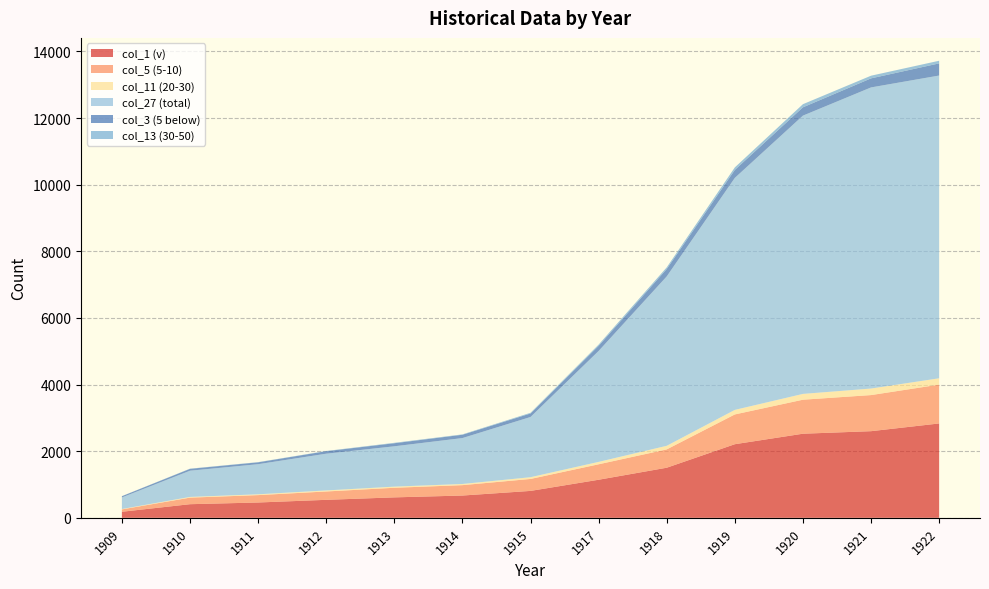

Reading left to right, what are all the values shown in this chart?

col_1 (v): 1909=182	1910=409	1911=460	1912=540	1913=614	1914=669	1915=808	1917=1143	1918=1504	1919=2210	1920=2525	1921=2601	1922=2833
col_5 (5-10): 1909=71	1910=197	1911=222	1912=251	1913=288	1914=312	1915=359	1917=464	1918=550	1919=894	1920=1021	1921=1084	1922=1166
col_11 (20-30): 1909=11	1910=21	1911=24	1912=31	1913=34	1914=35	1915=52	1917=72	1918=108	1919=136	1920=174	1921=196	1922=190
col_27 (total): 1909=348	1910=787	1911=904	1912=1103	1913=1211	1914=1378	1915=1808	1917=3330	1918=5085	1919=6965	1920=8354	1921=9040	1922=9089
col_3 (5 below): 1909=37	1910=56	1911=56	1912=75	1913=92	1914=100	1915=105	1917=153	1918=223	1919=239	1920=250	1921=272	1922=365
col_13 (30-50): 1909=2	1910=6	1911=6	1912=7	1913=13	1914=11	1915=21	1917=38	1918=49	1919=76	1920=94	1921=80	1922=79